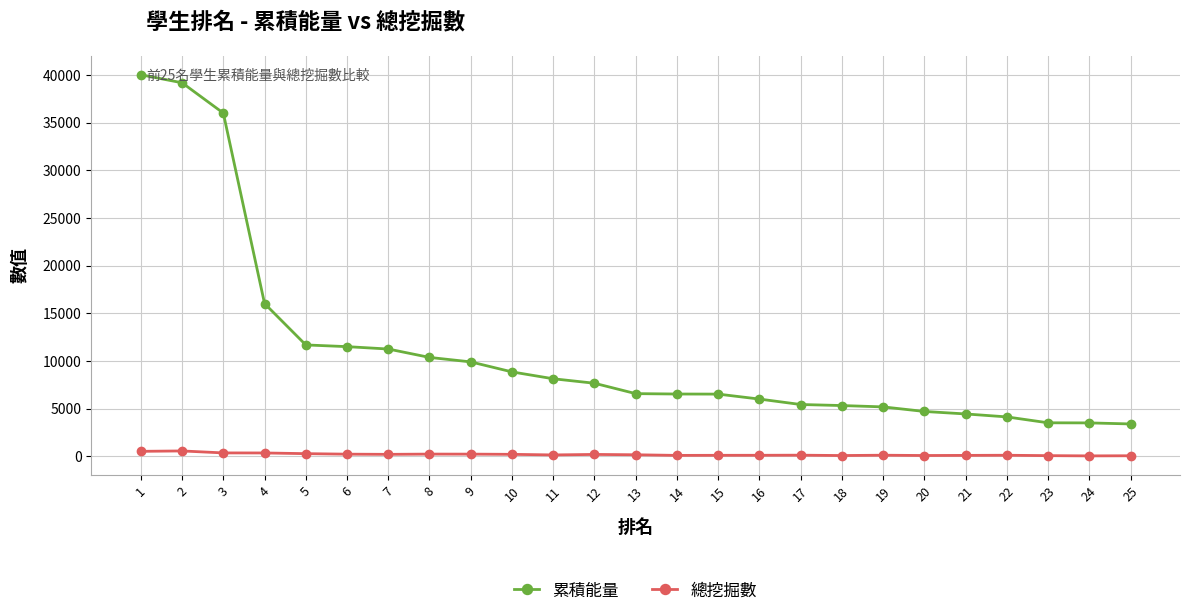

What is the value of the 累積能量 point at the 15th from the left?

6540